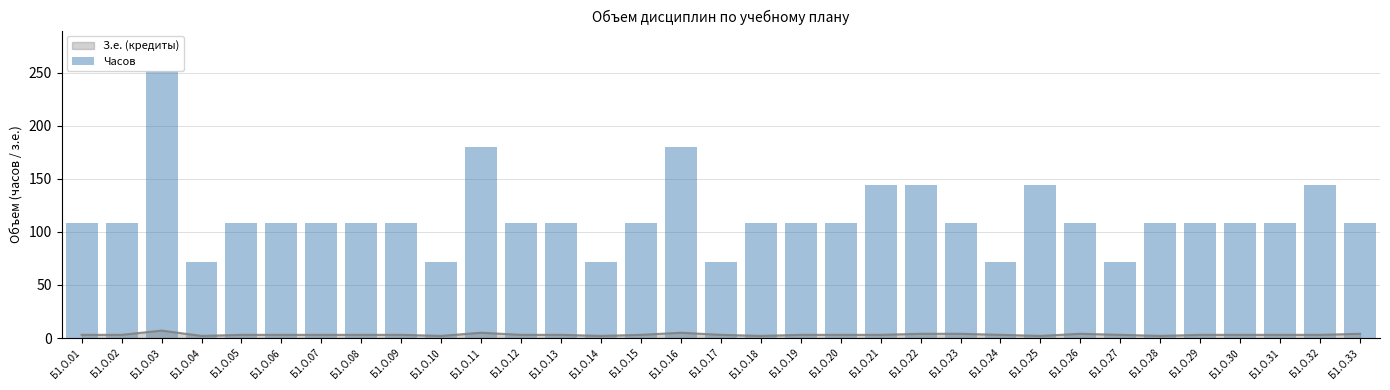

What is the average value?

115